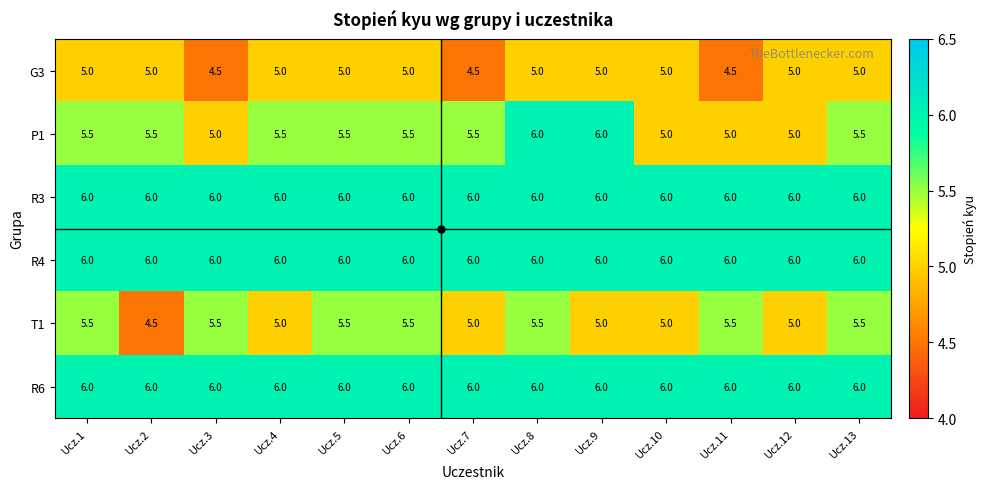

The G3 series shows 7.3 at Ucz.8. True or false?

False